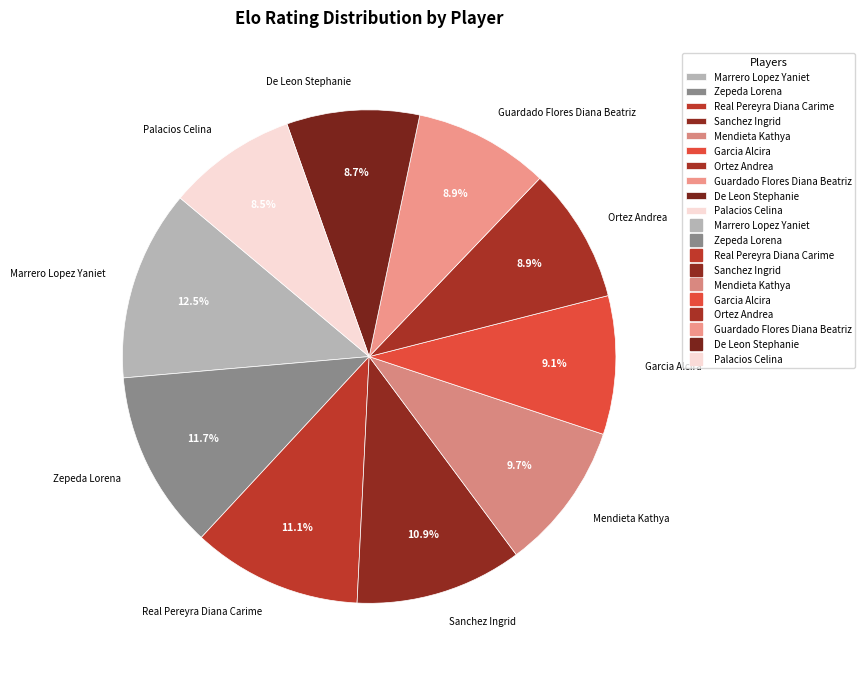

Which has a higher value, Zepeda Lorena or Marrero Lopez Yaniet?

Marrero Lopez Yaniet